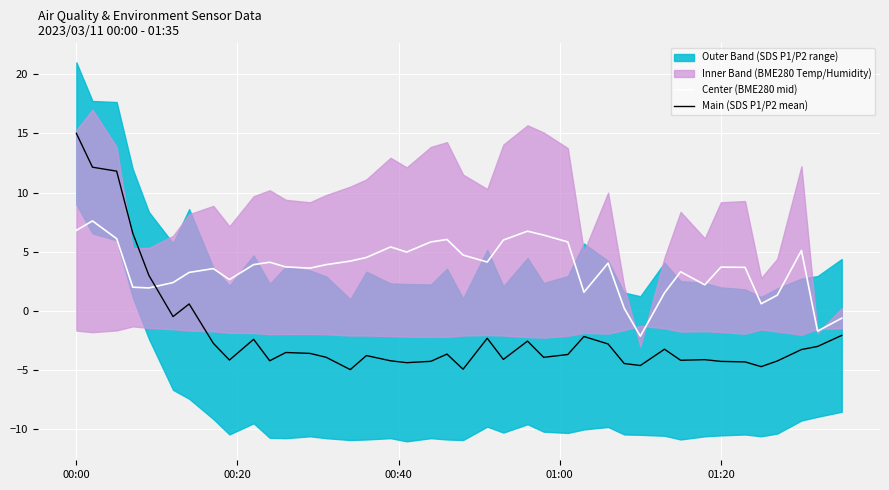

What is the maximum value for Center (BME280 mid)?

7.6